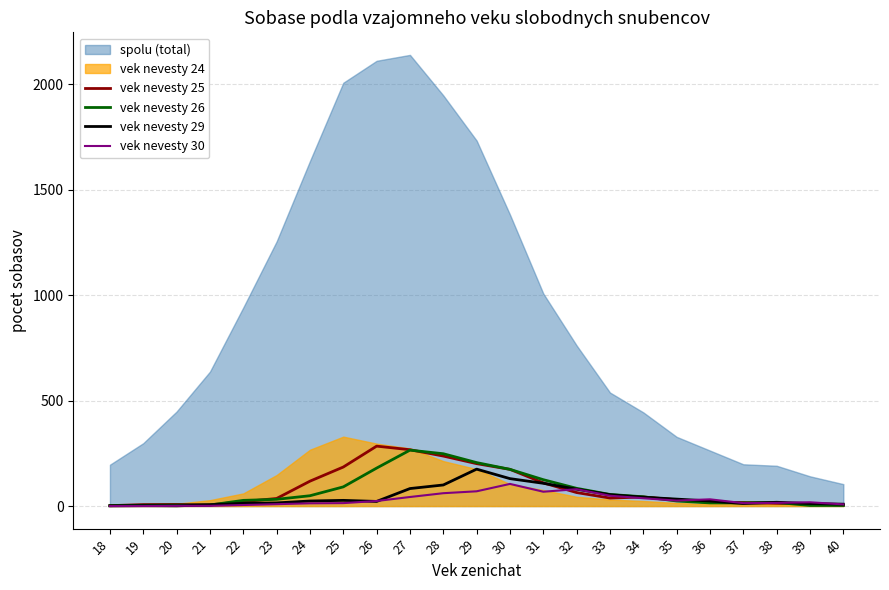

Between 28 and 40, which series saw the biggest shift?

vek nevesty 26